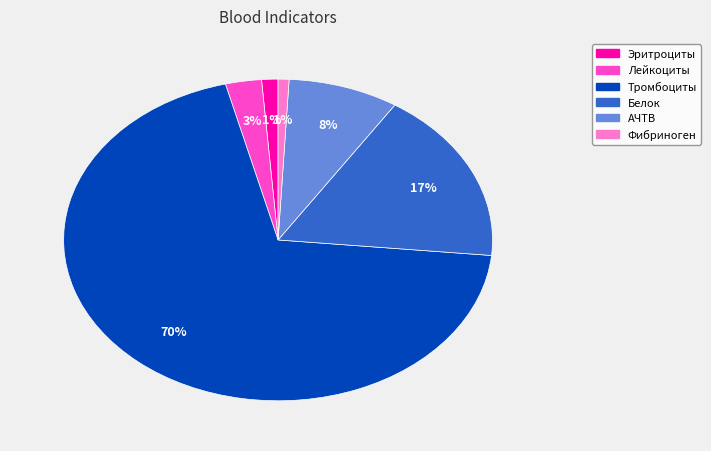

How many segments does this pie chart have?

6